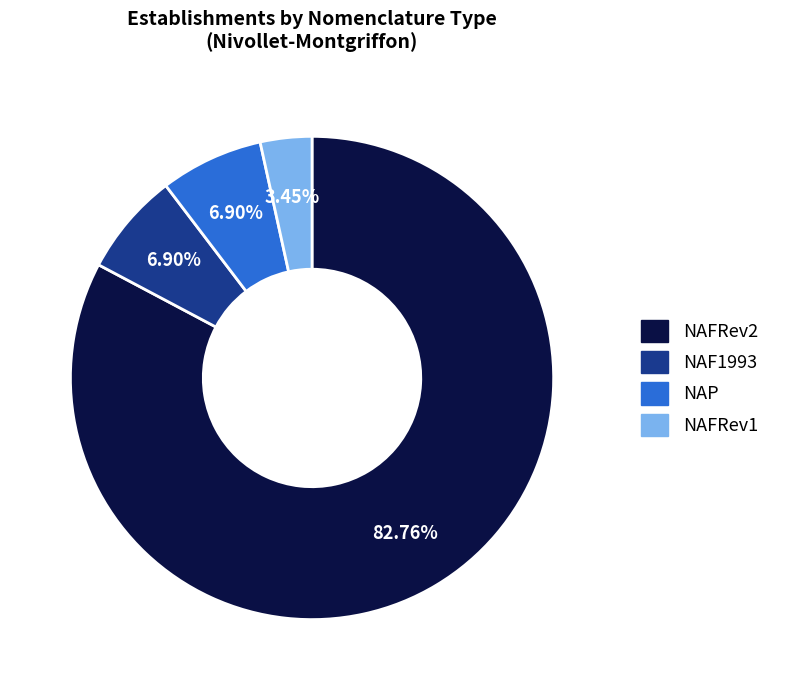

Is there any slice that represents more than half of the pie?

Yes